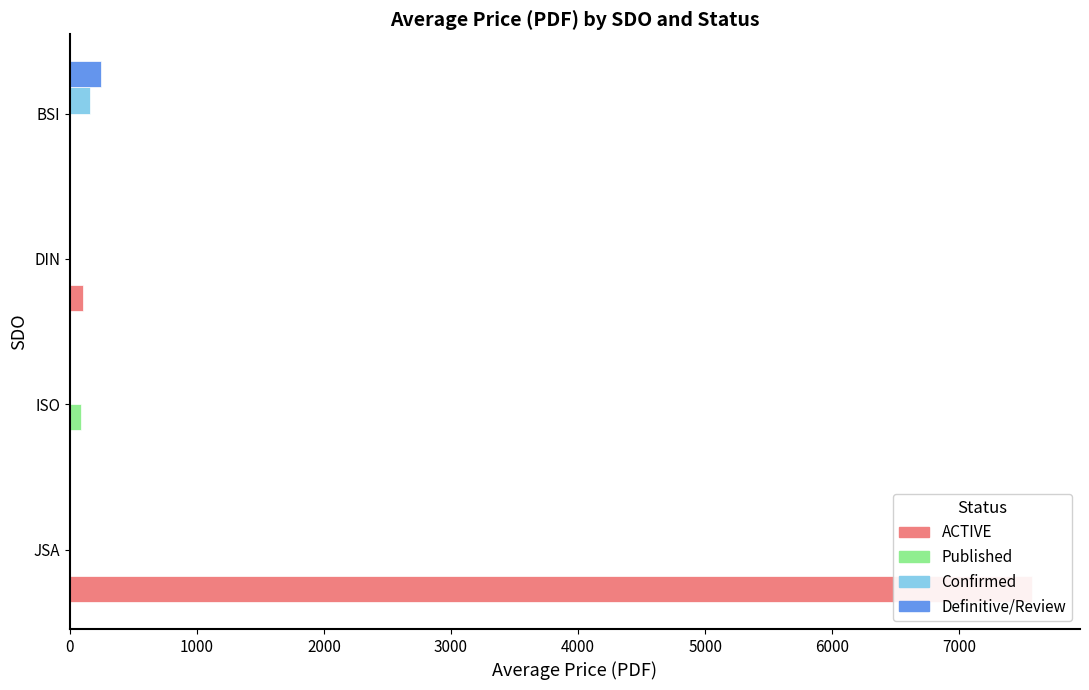

What is the difference between the highest and lowest values at ISO?

88.3